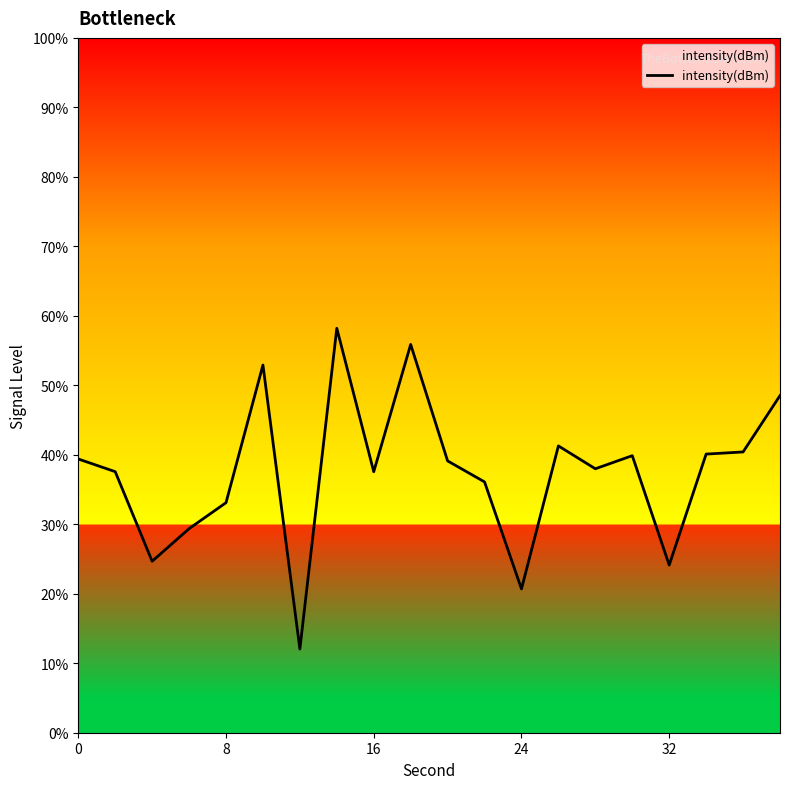

Is this an area chart (filled region under the line)?

No